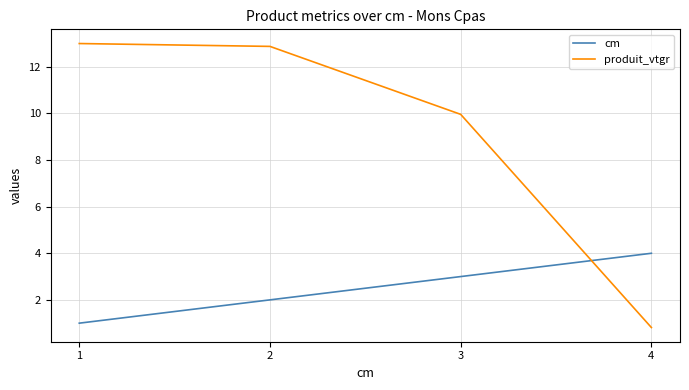

At which label does cm reach its peak?

4